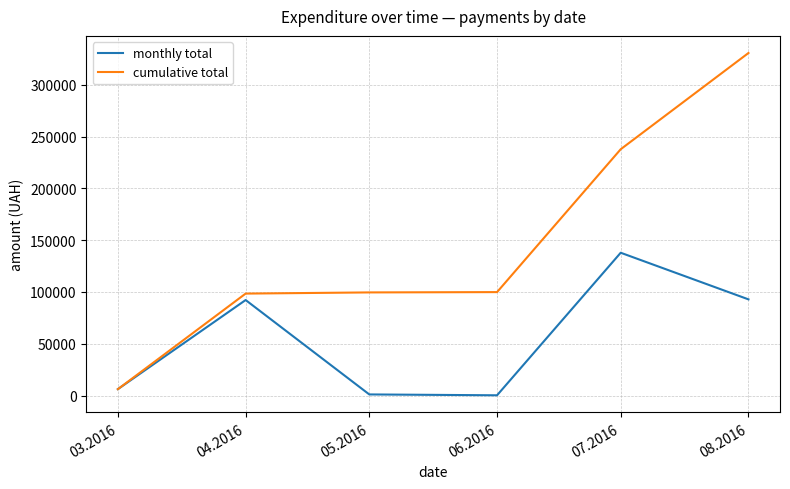

The value of monthly total at 04.2016 is 45550.0. True or false?

False